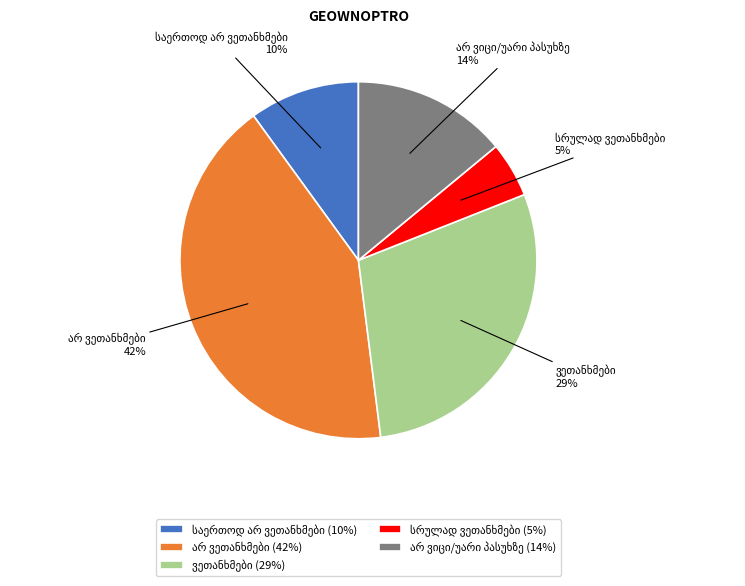

To the nearest percent, what is the average slice percentage?

20%